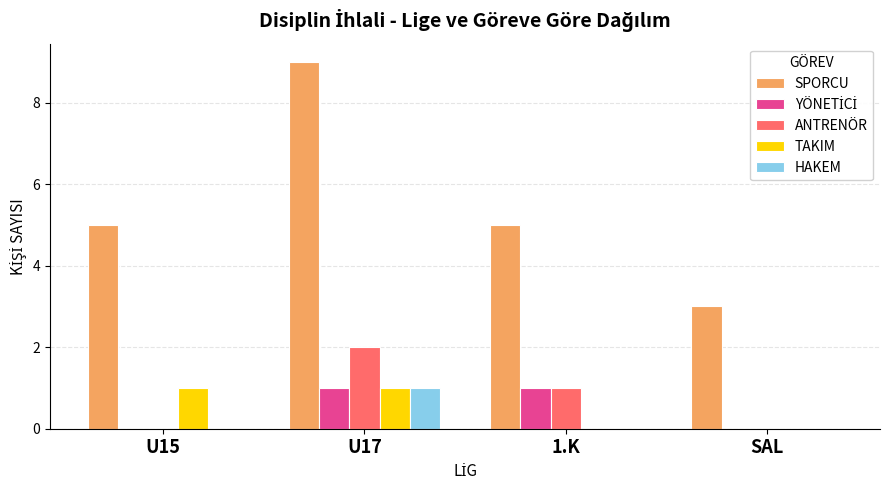

True or false: HAKEM has a value of 1 at U17.

True